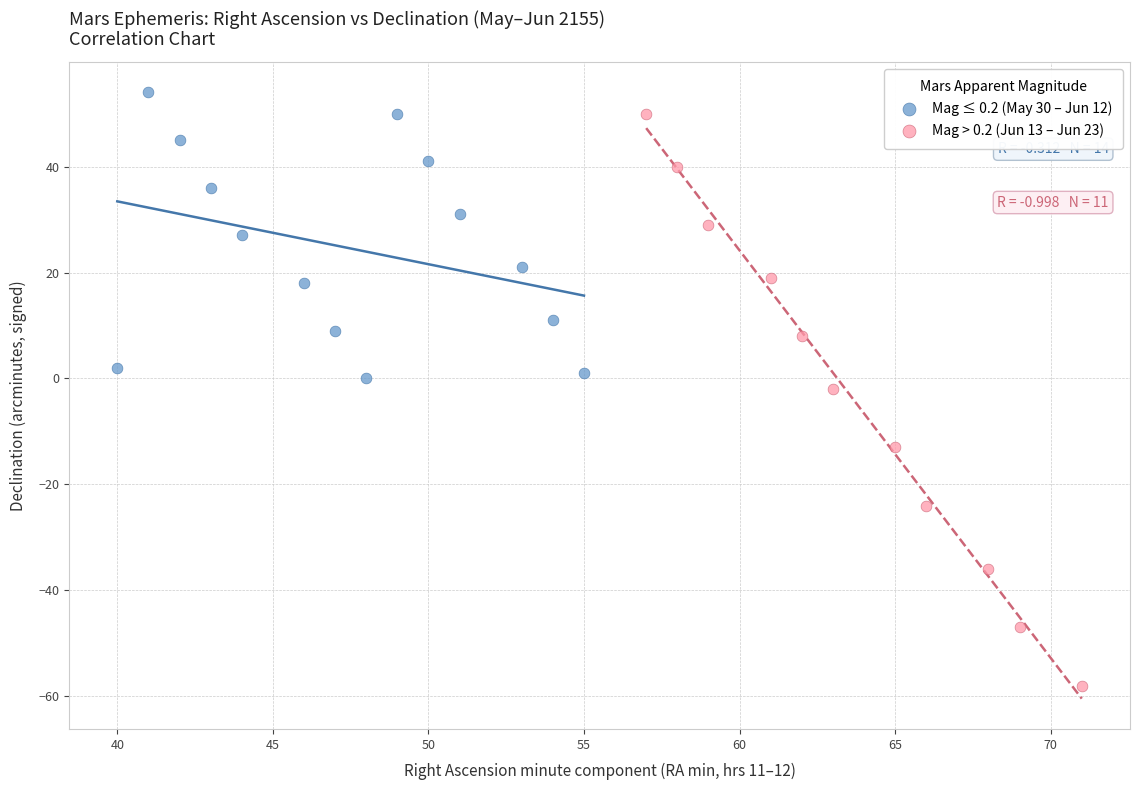

Which series reaches the minimum Y coordinate?

Mag > 0.2 (Jun 13 – Jun 23)